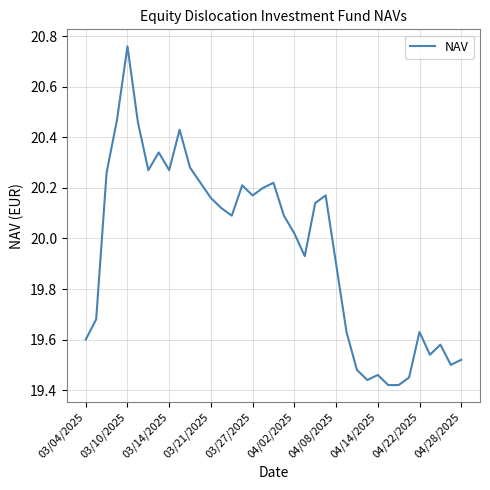

Is this an area chart (filled region under the line)?

No